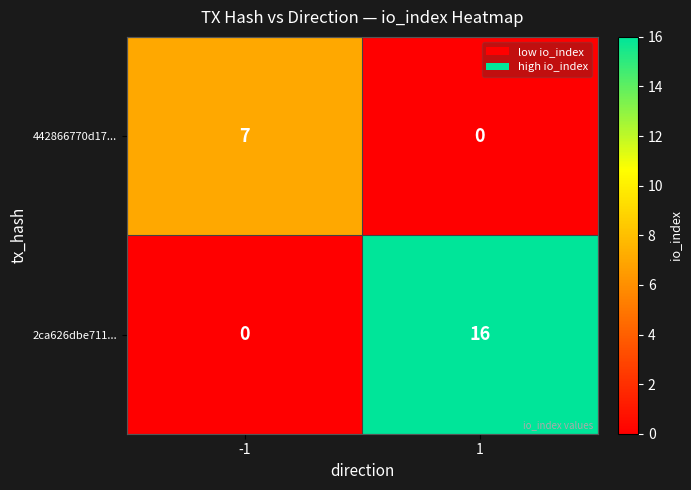

List the series in order of their peak value, highest first.

2ca626dbe711..., 442866770d17...